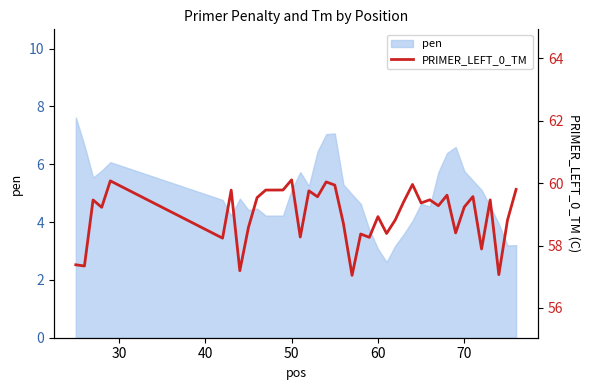

What is the maximum value for pen?

7.6